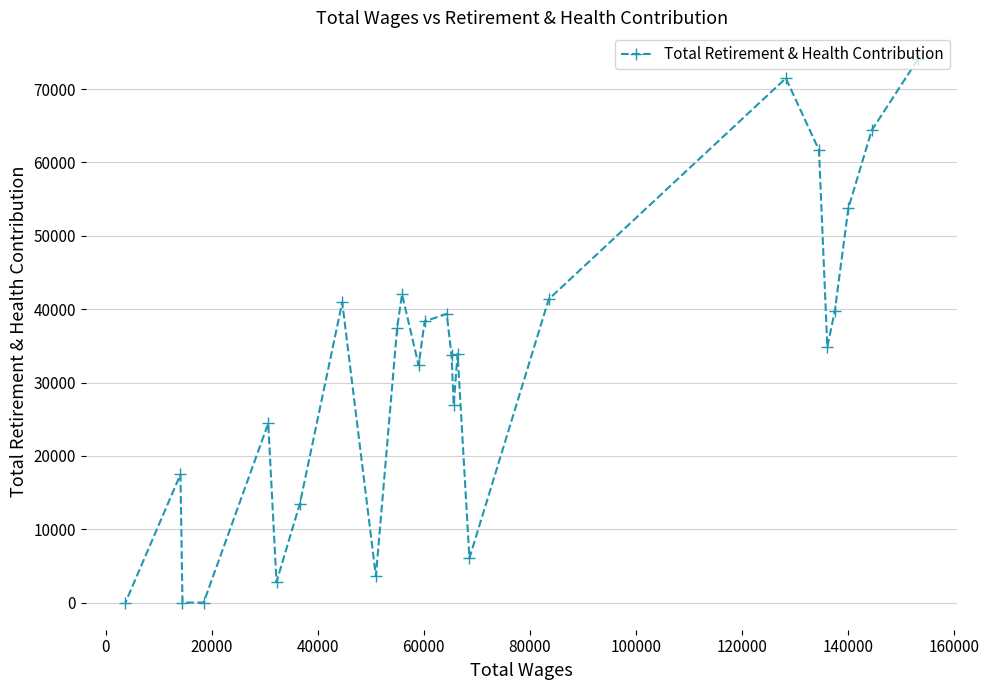

What is the difference between the maximum and minimum values?

74036